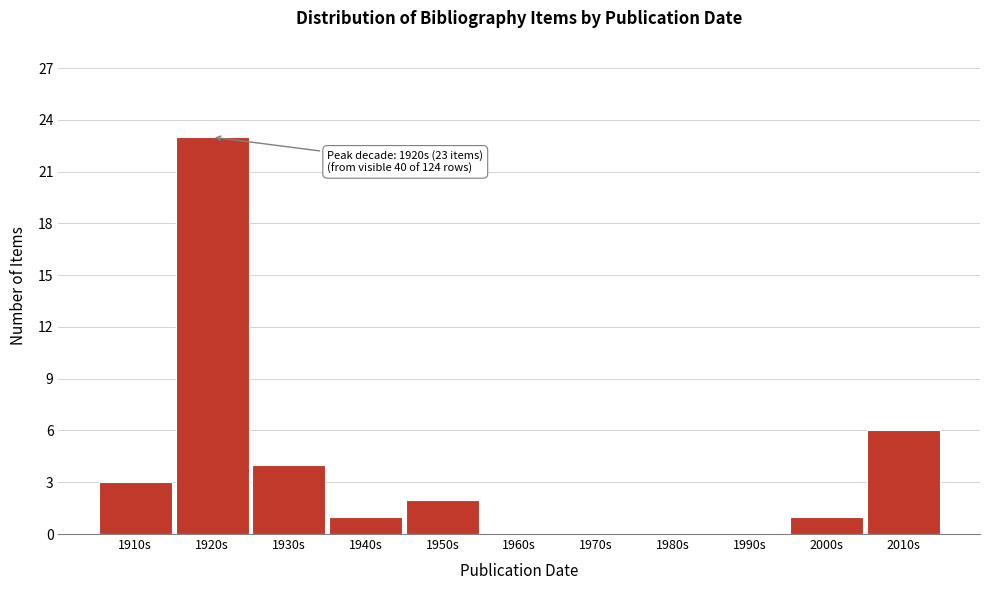

Reading left to right, list all the values displayed in this chart.

1910s=3	1920s=23	1930s=4	1940s=1	1950s=2	1960s=0	1970s=0	1980s=0	1990s=0	2000s=1	2010s=6